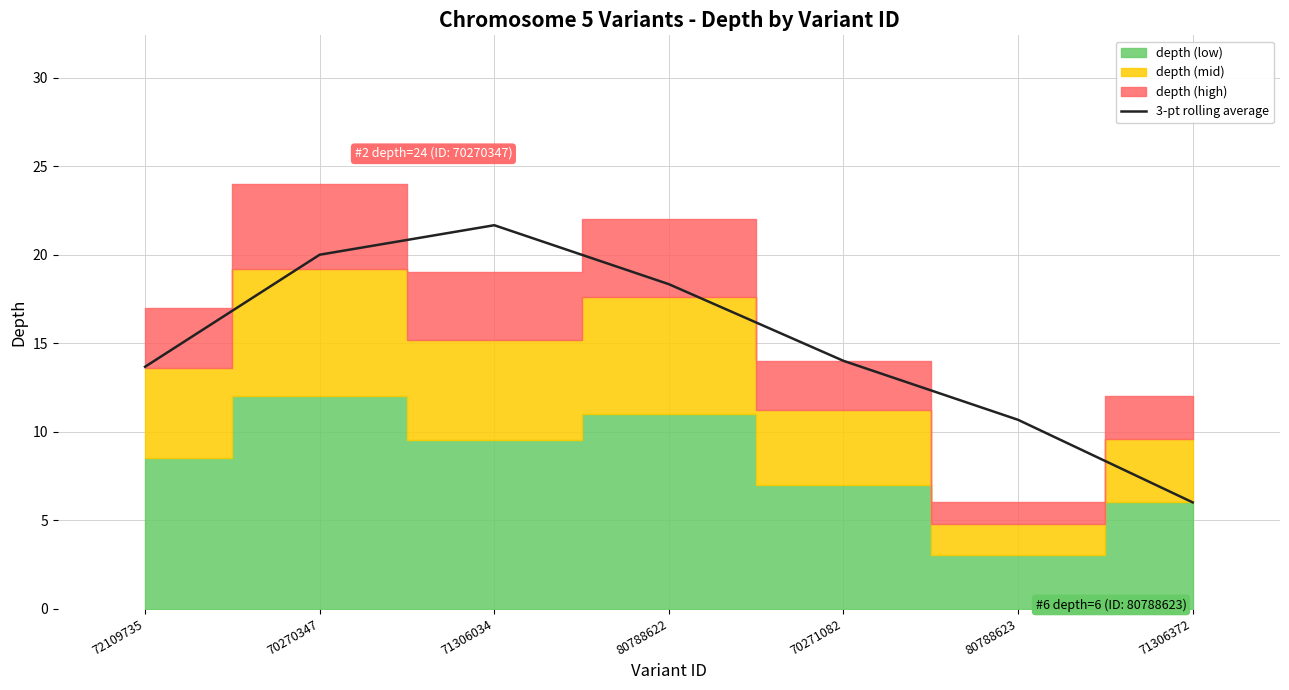

Read the value at 71306372.

6.0